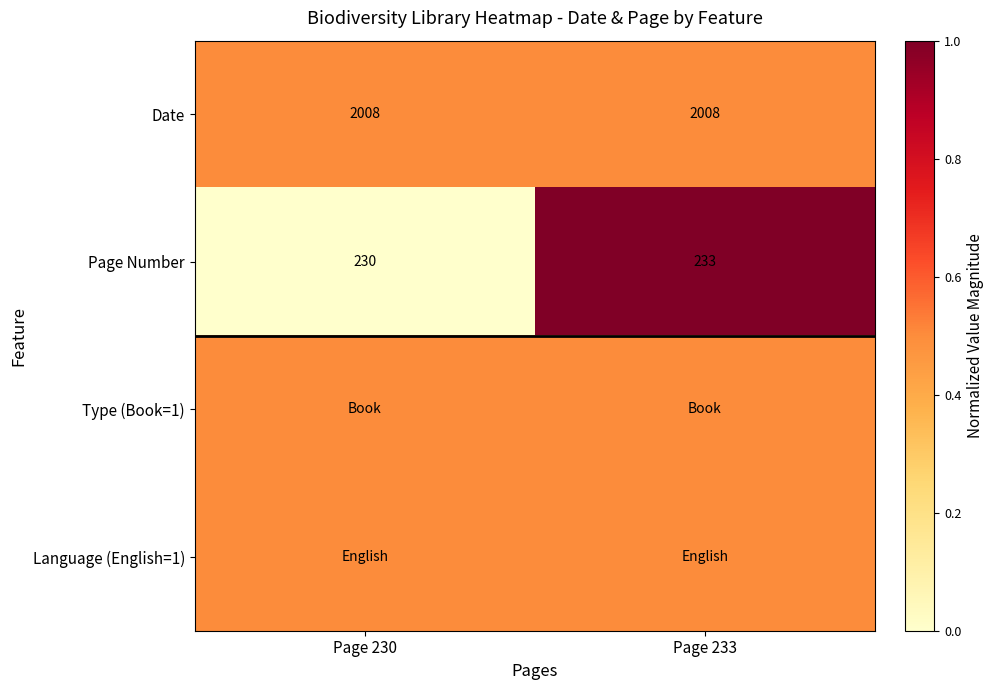

At which label does Page Number reach its minimum?

Page 230